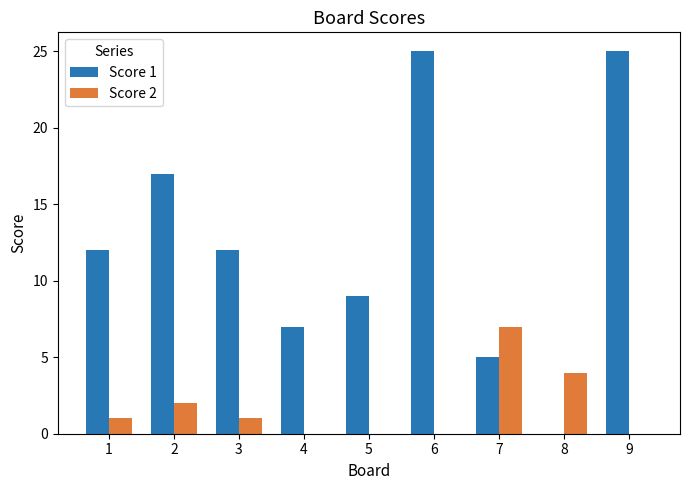

What is the maximum value shown in the chart?

25